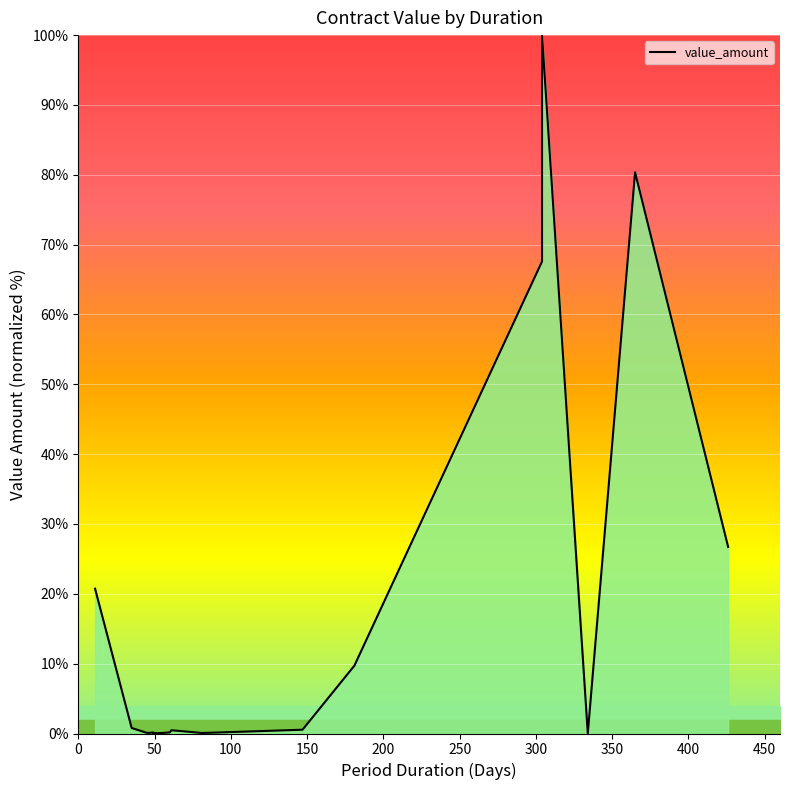

Reading right to left, what are all the values shown in this chart?

26.7	80.4	0.0	100.0	67.6	9.7	0.5	0.1	0.2	0.5	0.2	0.0	0.1	0.1	0.0	0.1	0.0	0.1	0.1	0.1	0.8	20.7